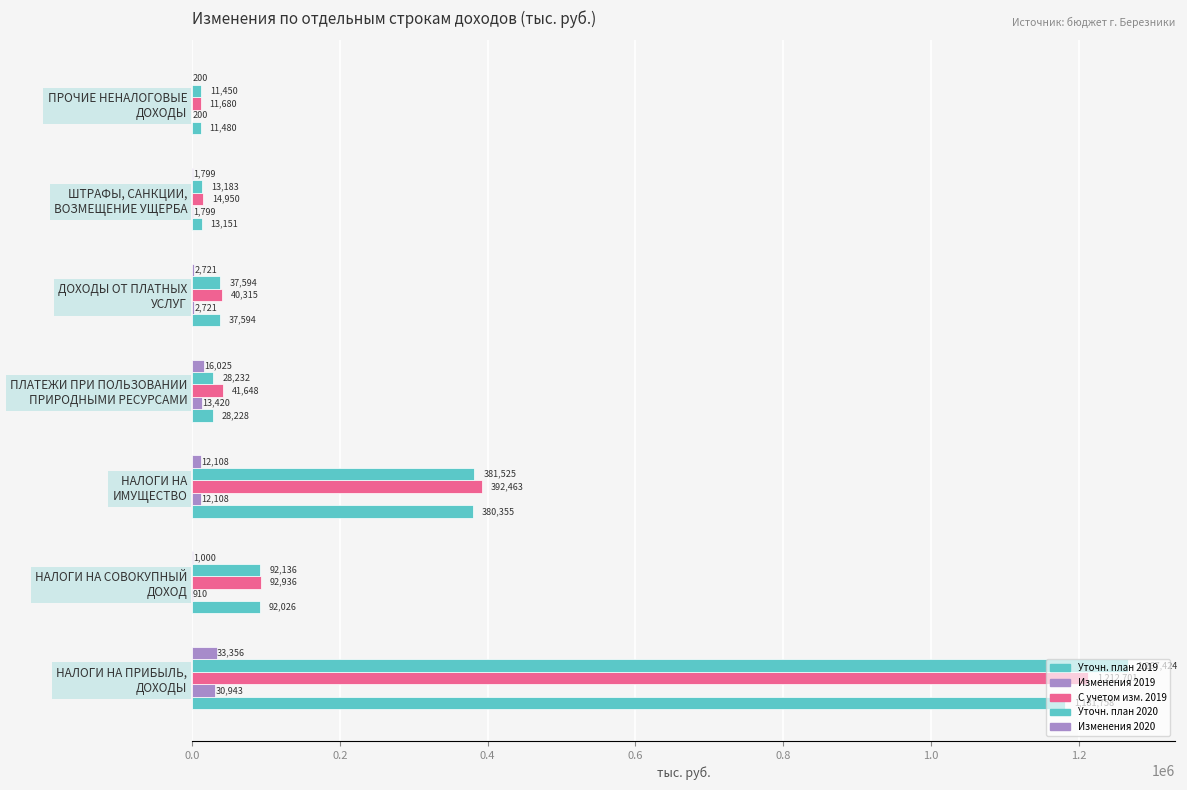

How many series are shown in this chart?

5